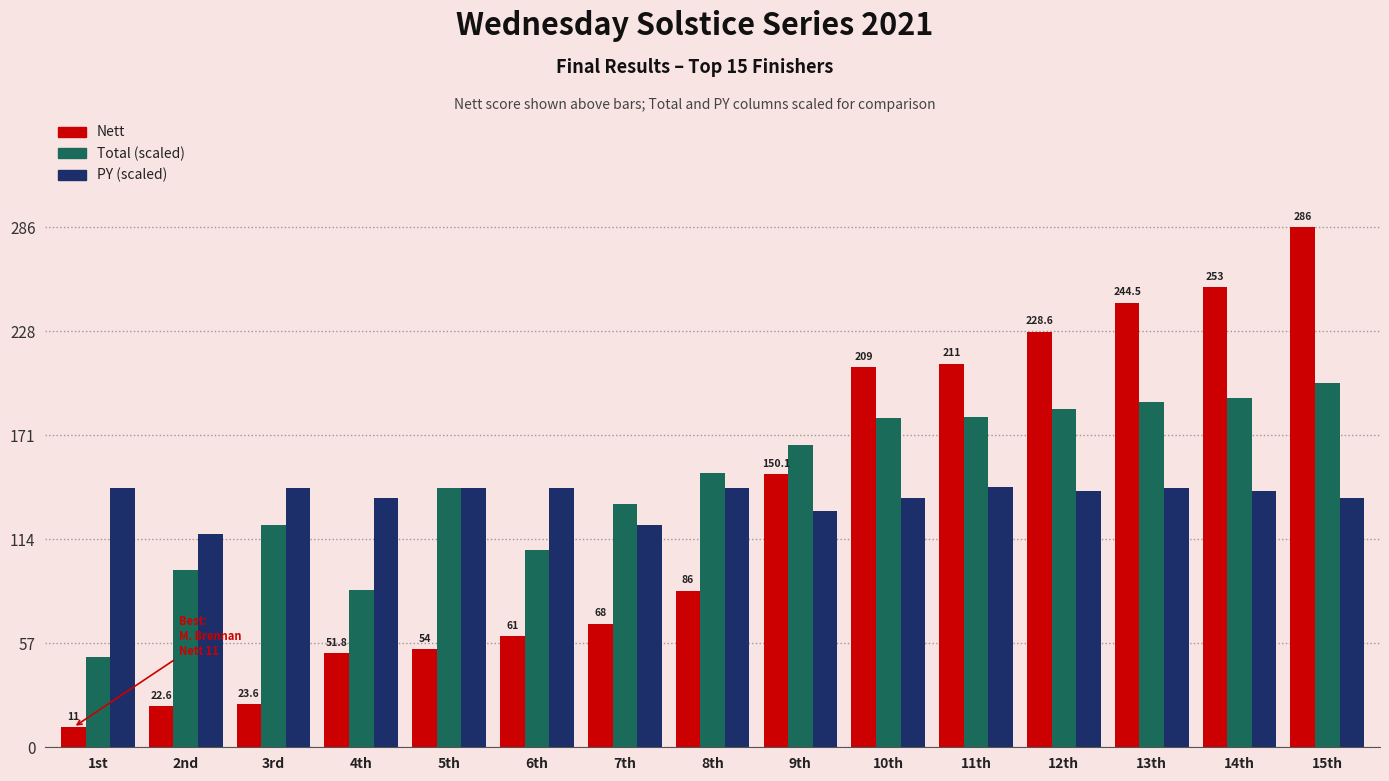

True or false: Nett has a value of 419.0 at 14th.

False